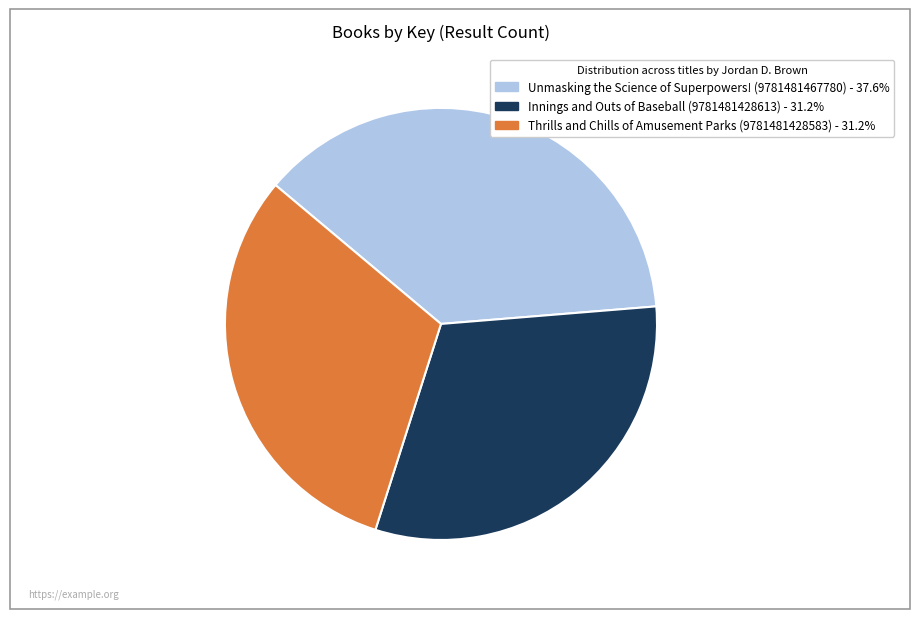

What is the largest slice in the pie chart?

Unmasking the Science of Superpowers! (9781481467780)